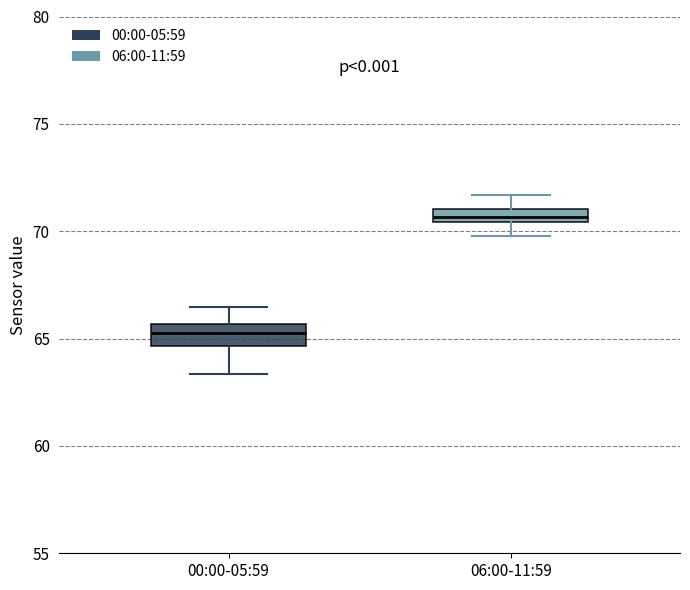

Where does the upper whisker of the box for 06:00-11:59 end on the y-axis? The values are not printed on the chart, so give them approximately, as read against the axis.

71.5